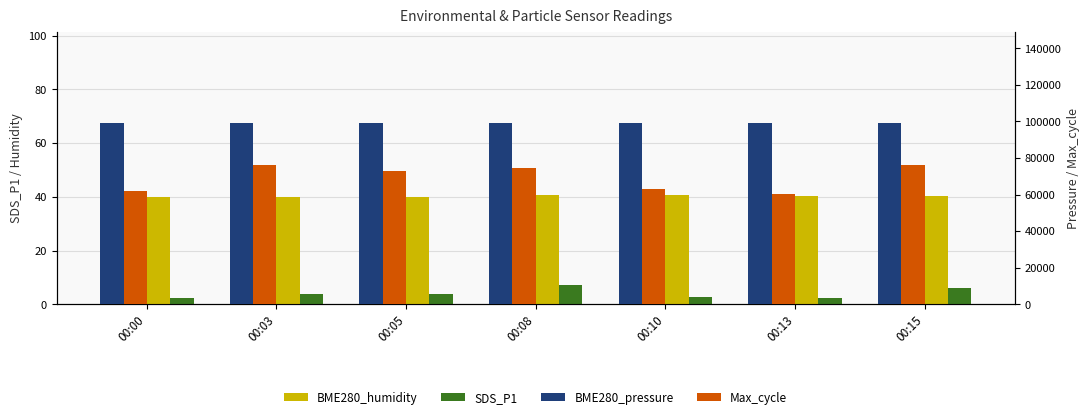

Which series has the widest spread of values?

Max_cycle